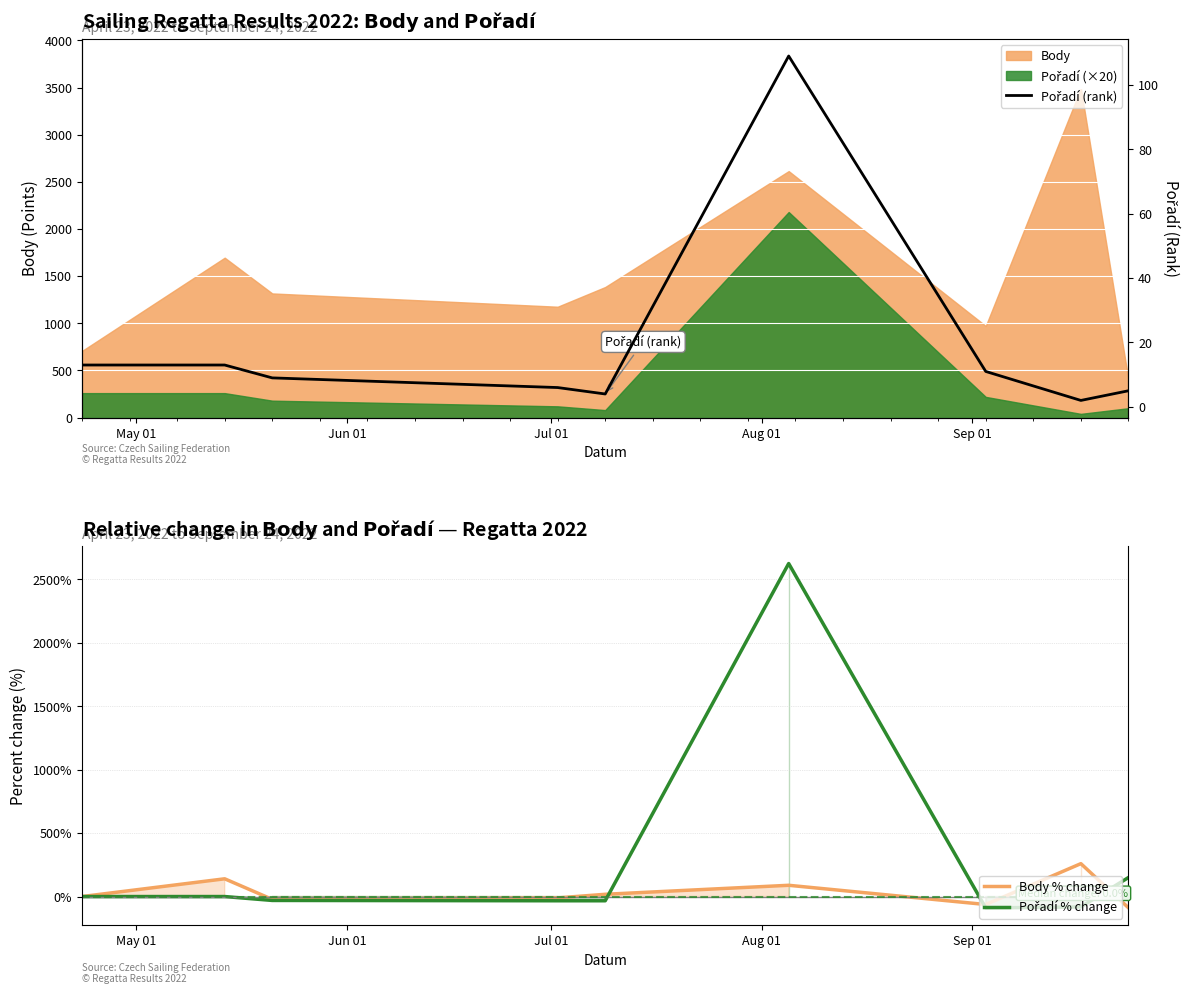

After their last crossing, which series has the higher values: Pořadí (rank) or Pořadí % change?

Pořadí % change